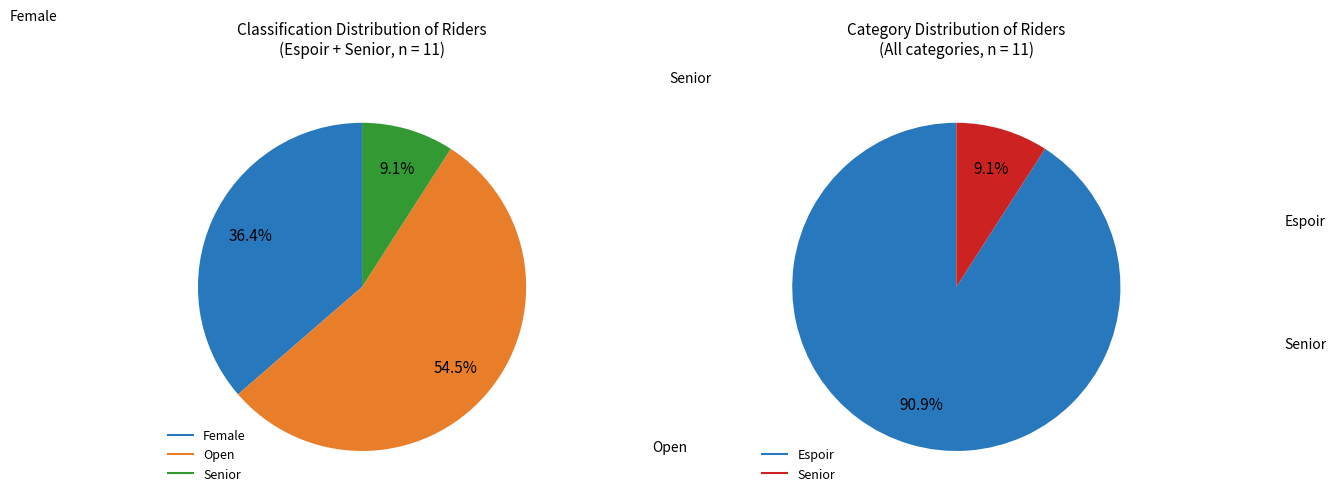

Which has a higher value, Senior or Female?

Female